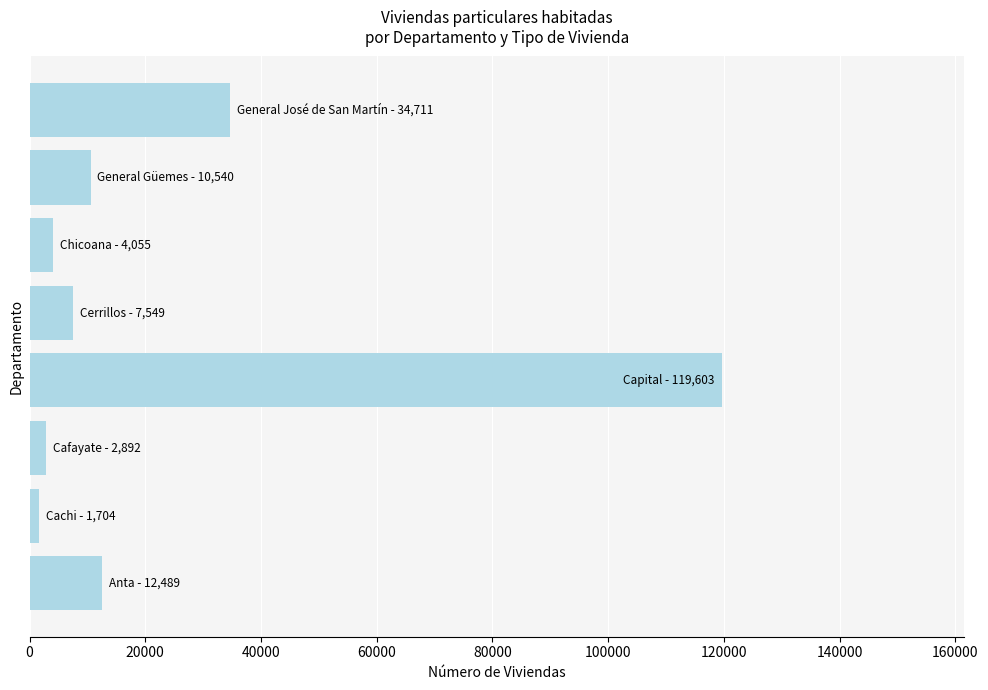

What is the average value?

24193